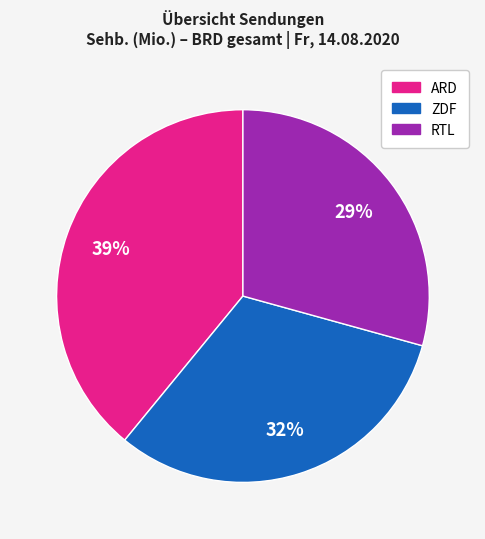

To the nearest percent, what is the difference between the largest and smallest slice percentages?

10%